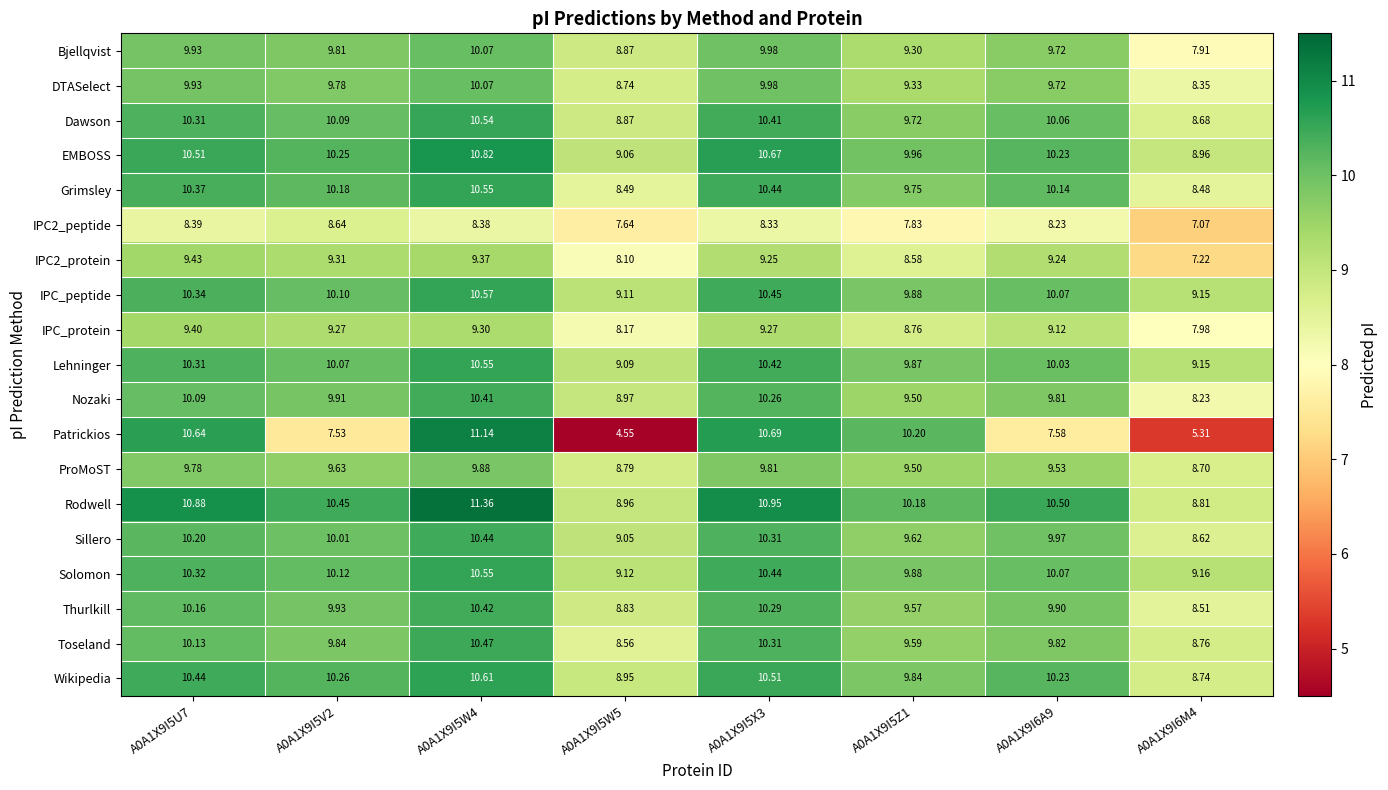

Is the value of Lehninger at A0A1X9I5U7 greater than the value of IPC_protein at A0A1X9I5V2?

Yes